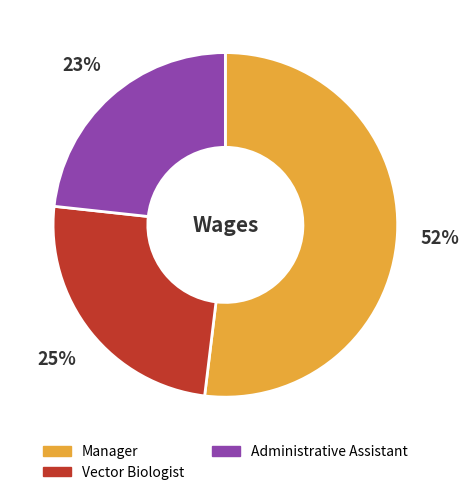

Rank the categories by value from lowest to highest.

Administrative Assistant, Vector Biologist, Manager